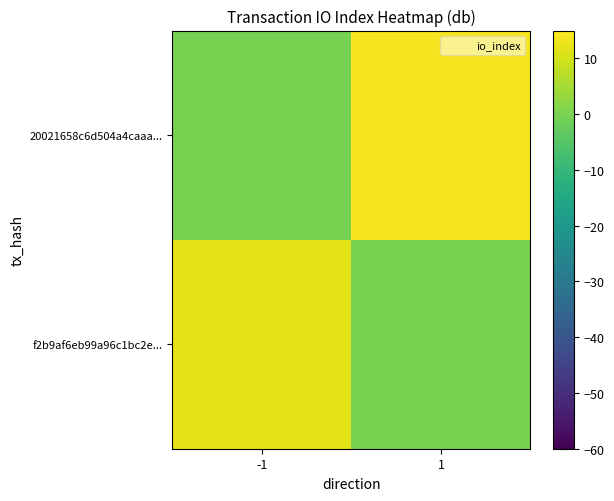

How many categories are shown in the chart?

2